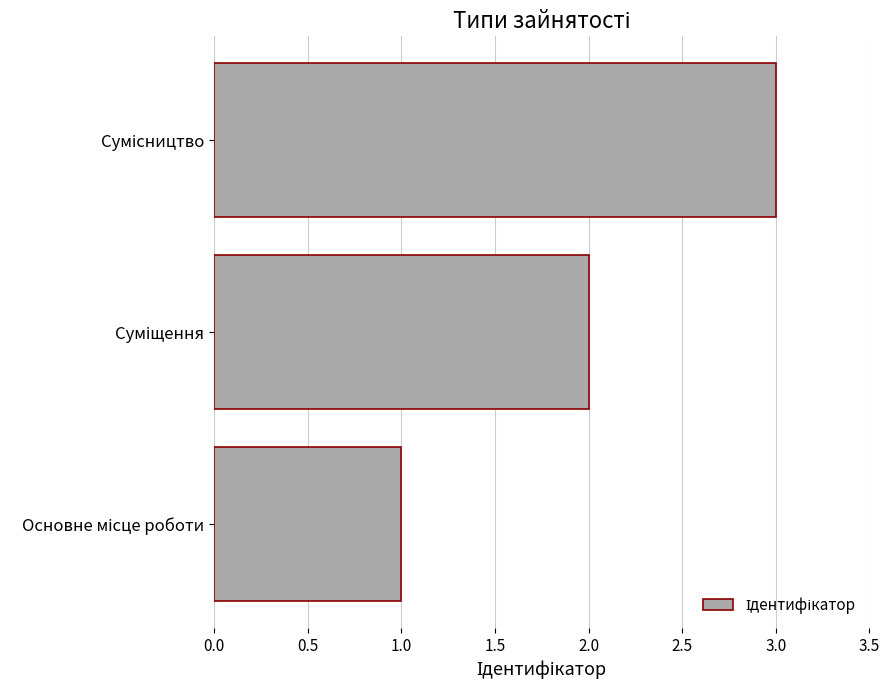

How many series are shown in this chart?

1